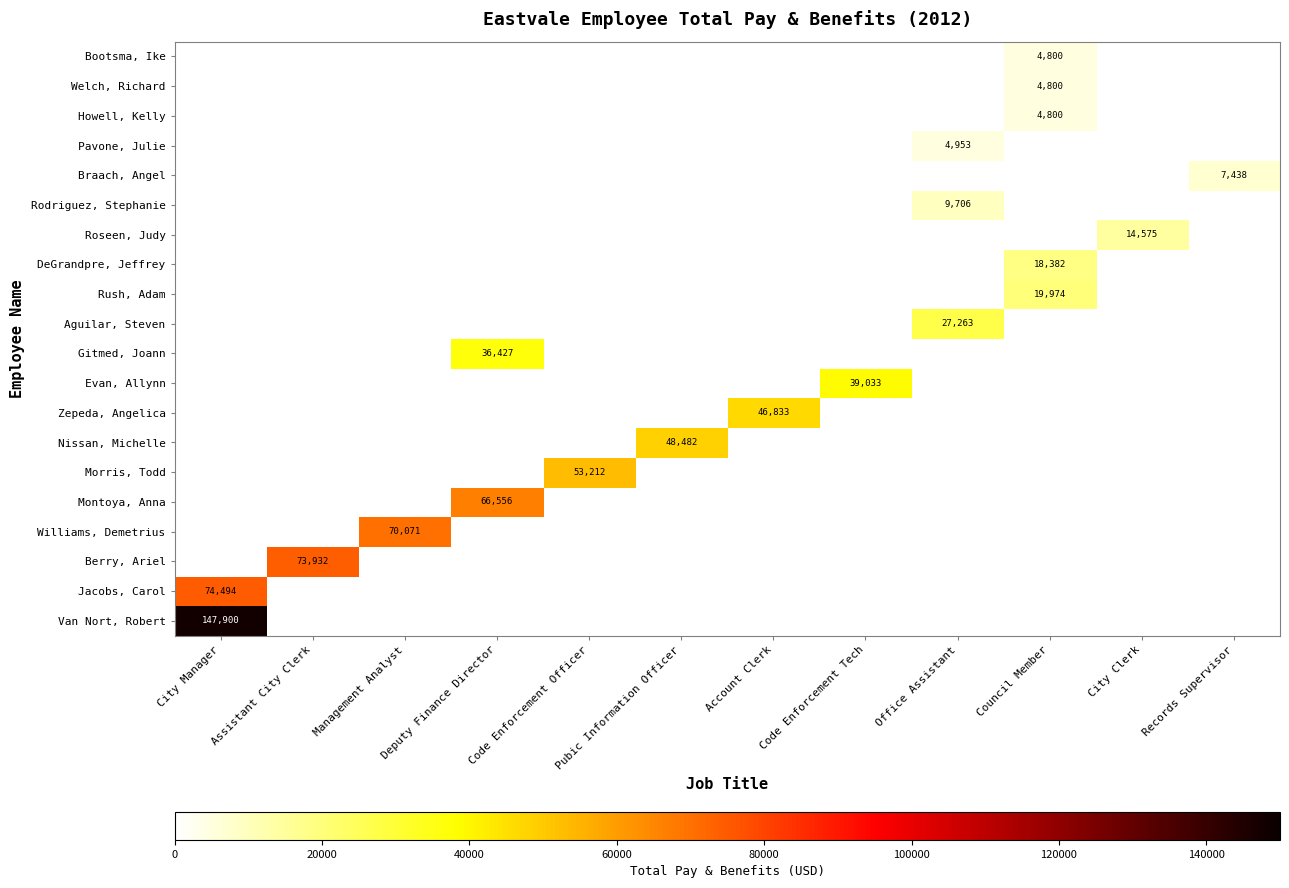

The value of Rush, Adam at Council Member is 19974. True or false?

True